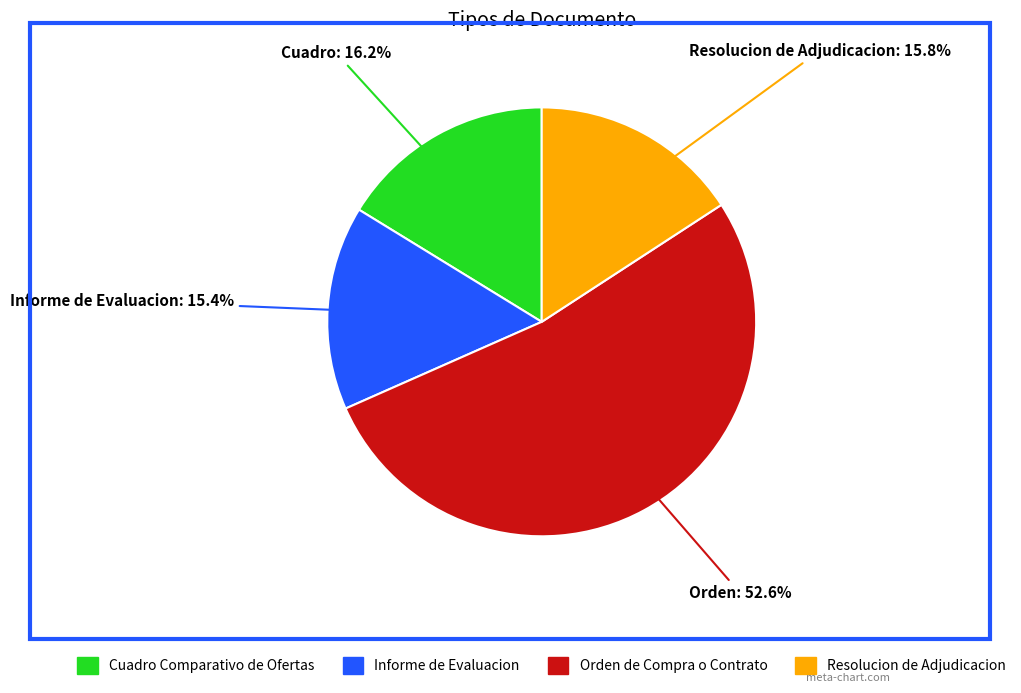

To the nearest percent, what is the difference between the largest and smallest slice percentages?

37%